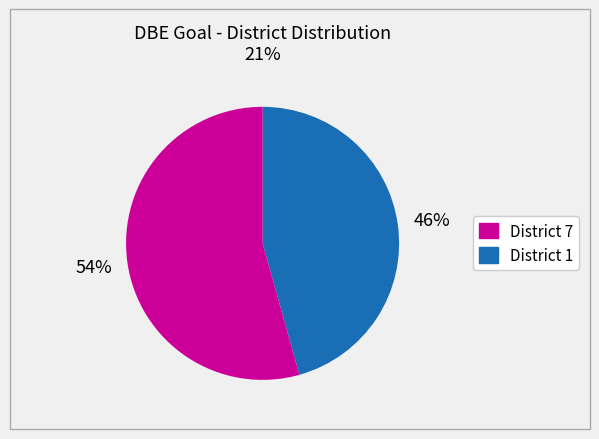

Is there a majority slice in this chart?

Yes